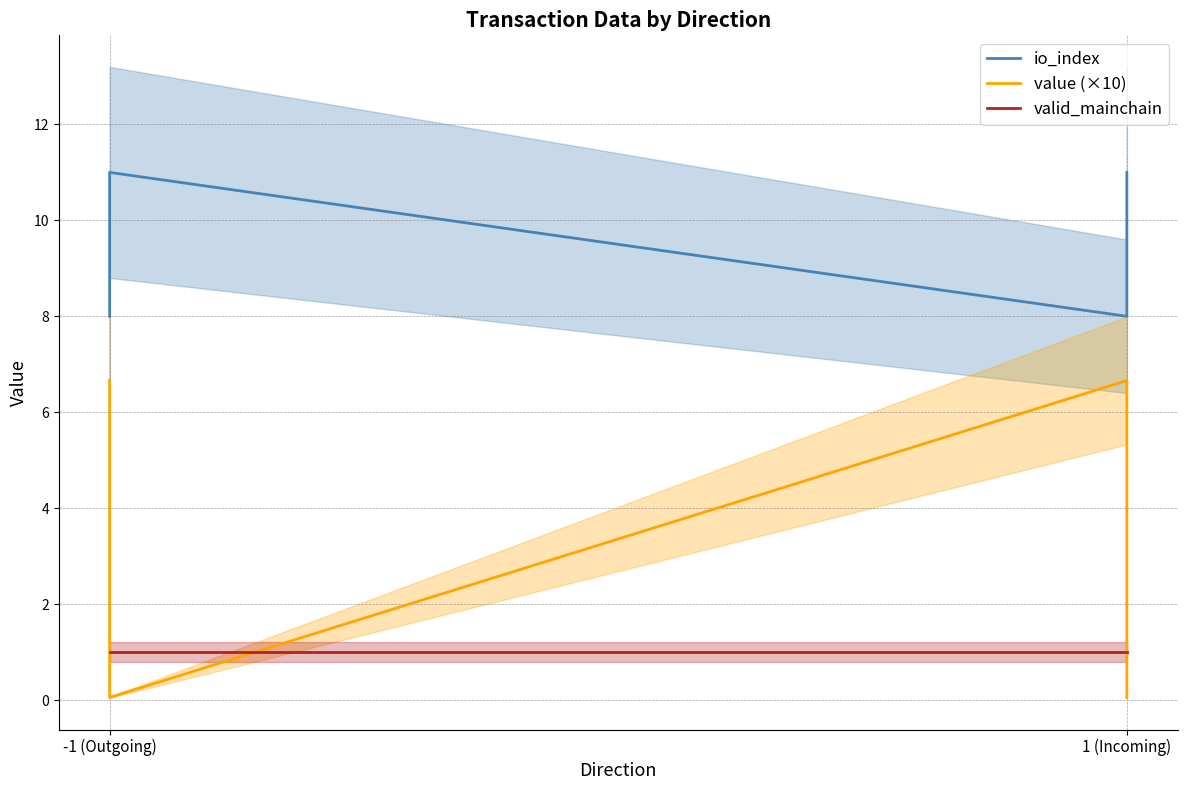

Reading left to right, transcribe all the data shown in this chart.

io_index: 8.0	11.0	8.0	11.0
value (×10): 6.7	0.1	6.7	0.1
valid_mainchain: 1.0	1.0	1.0	1.0